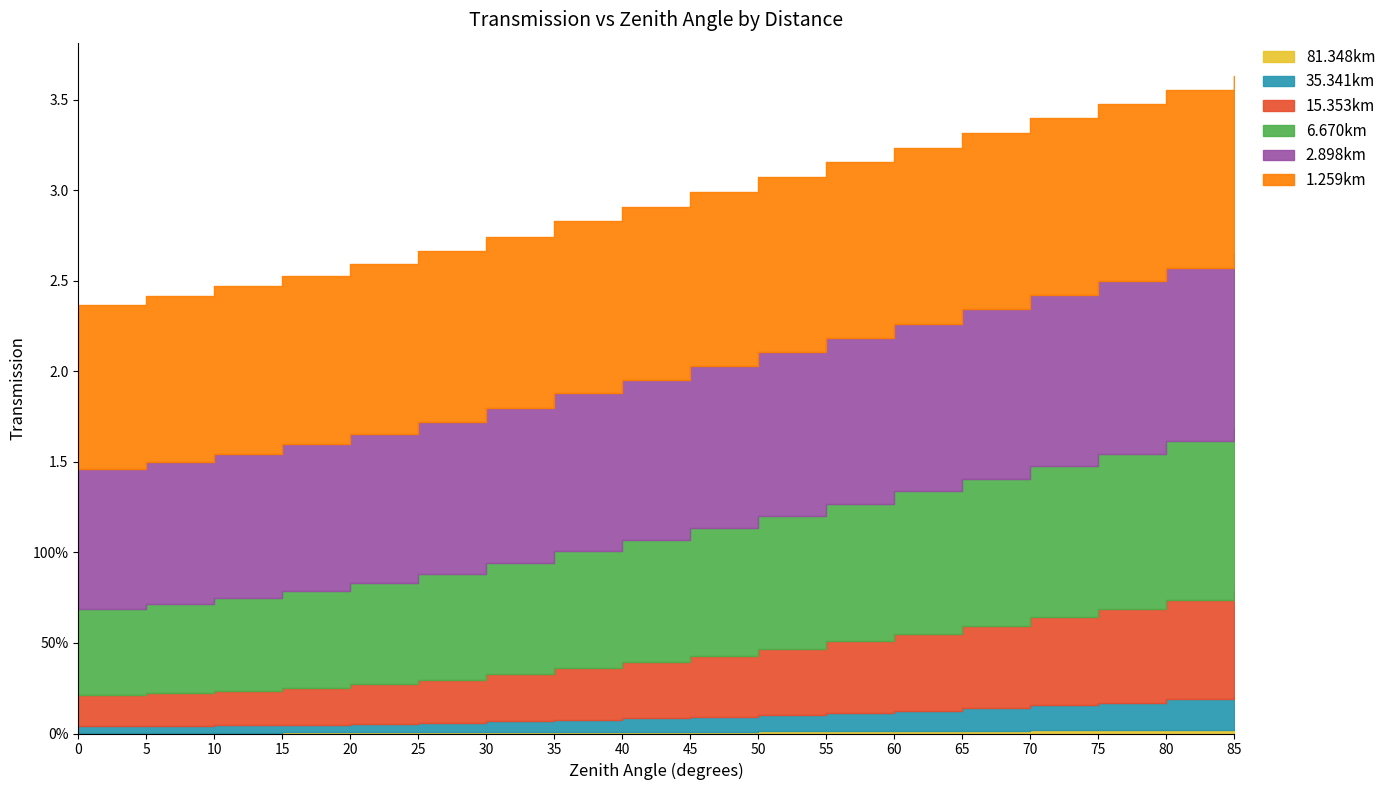

What is the spread (max minus min) of values at 0?

0.9